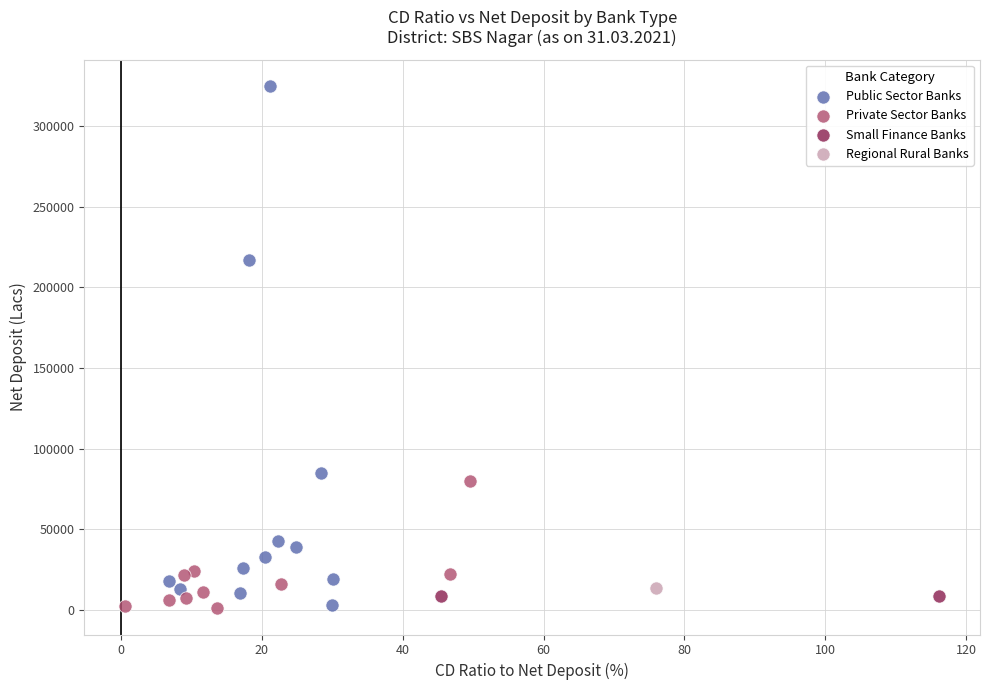

What are all the series names shown in the legend?

Public Sector Banks, Private Sector Banks, Small Finance Banks, Regional Rural Banks